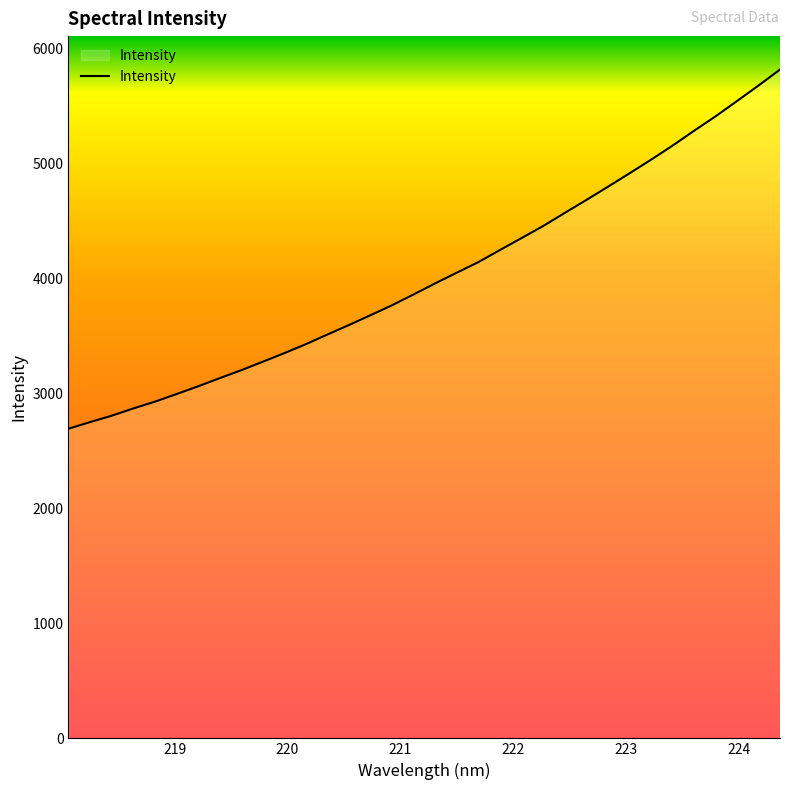

What is the difference between the maximum and minimum values?

3122.6